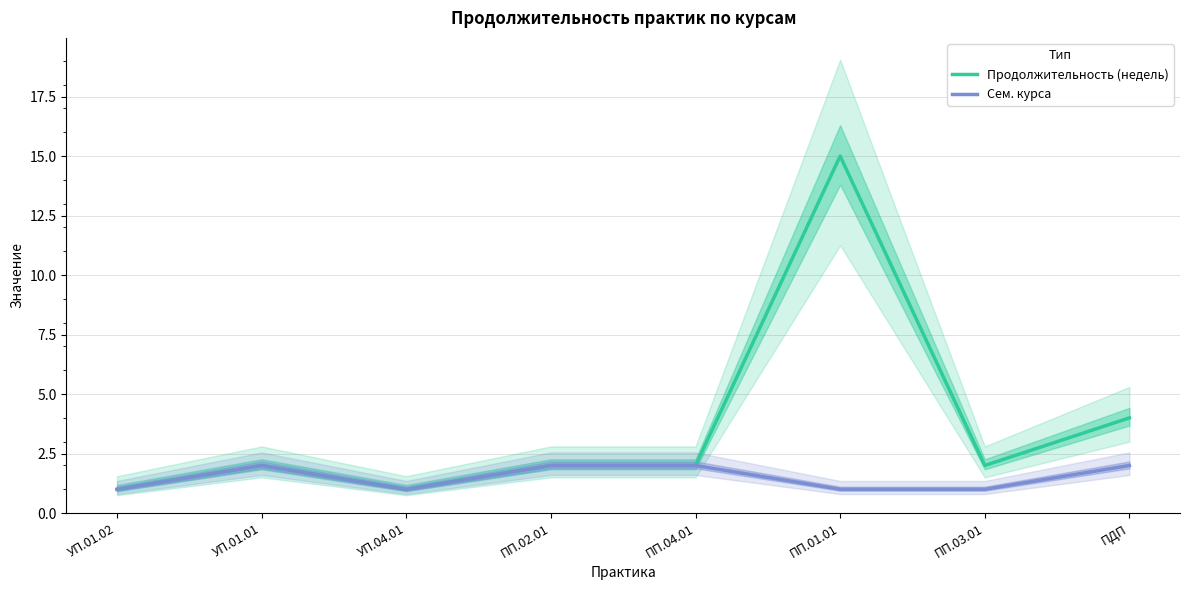

True or false: Продолжительность (недель) has a value of 3 at УП.01.01.

False